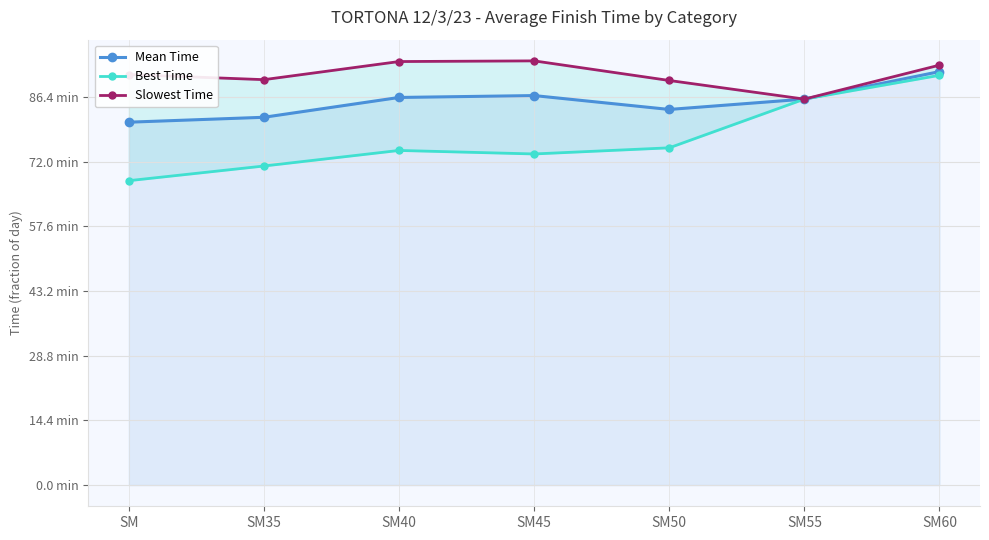

Is it true that Best Time equals 0.0 at SM50?

False